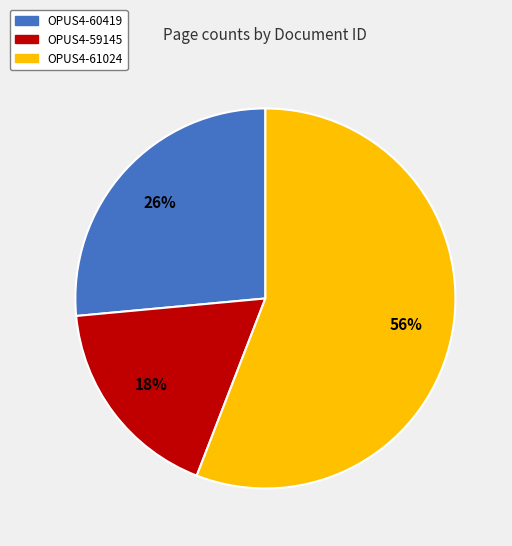

Combined, do OPUS4-61024 and OPUS4-59145 account for over 50%?

Yes